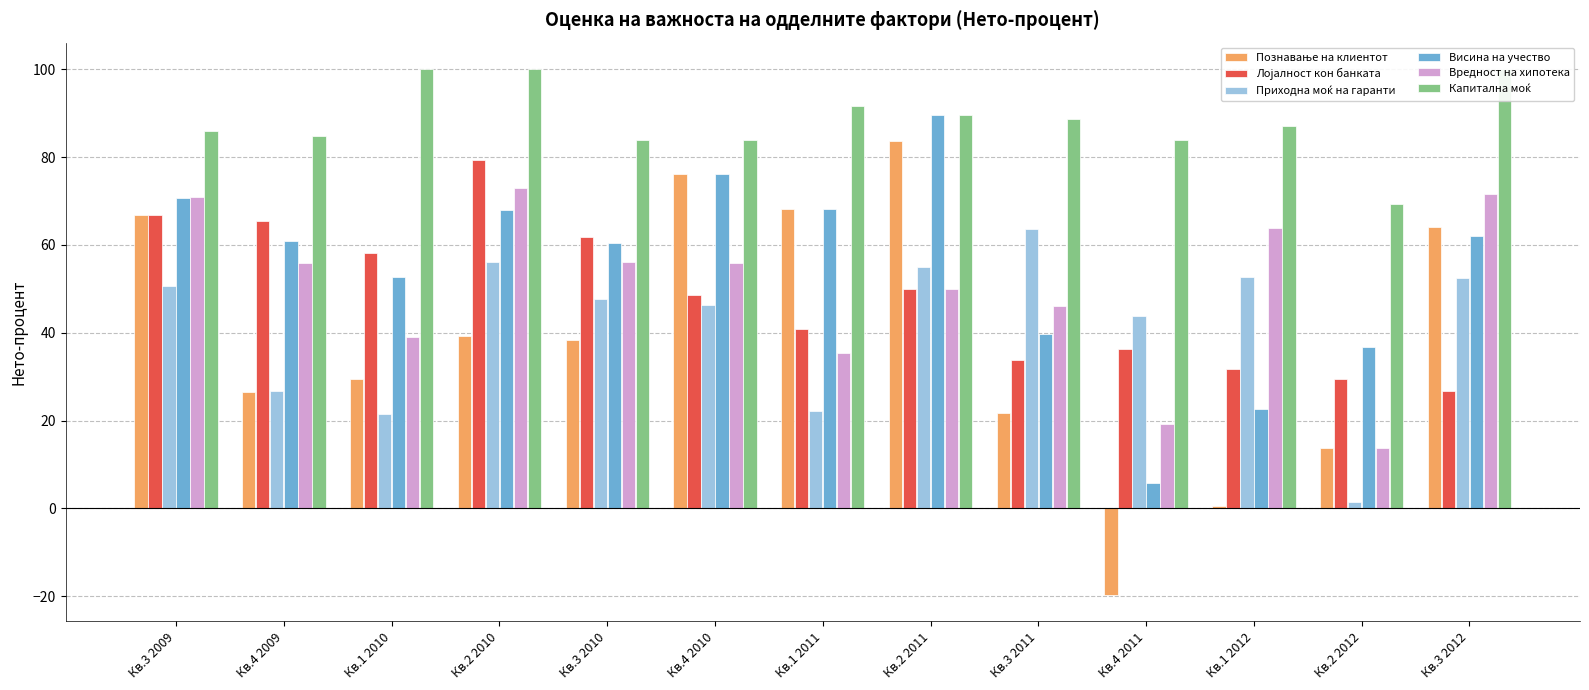

Read the Висина на учество value at Кв.2 2010.

68.0